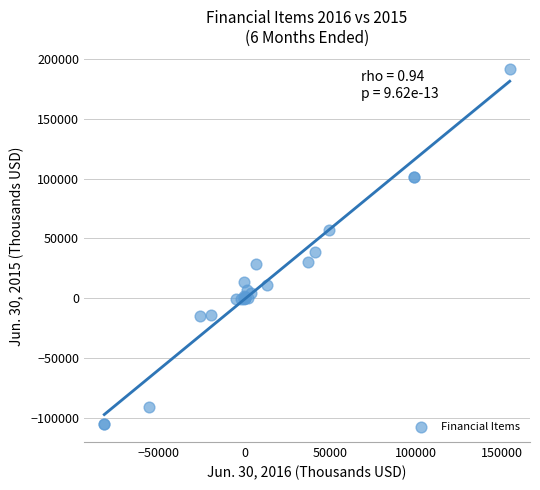

What Y value in the scatter plot is closest to 43306?

38519